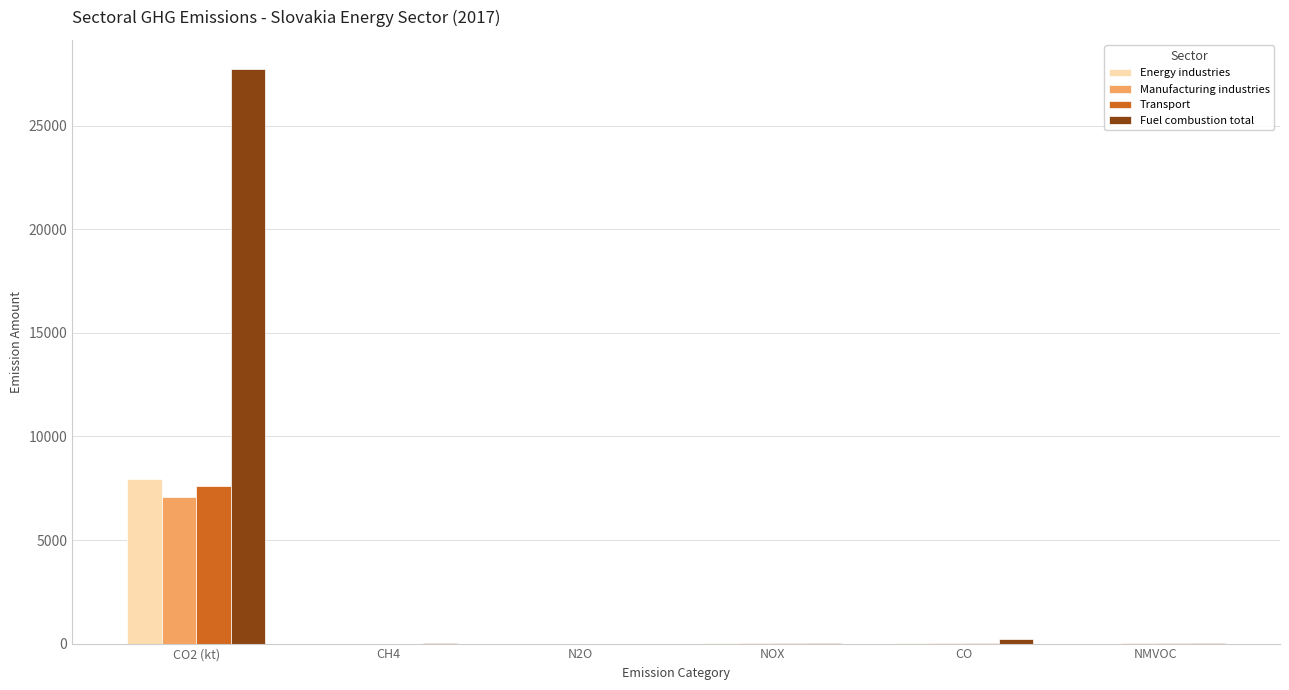

Count the number of data series in this chart.

4